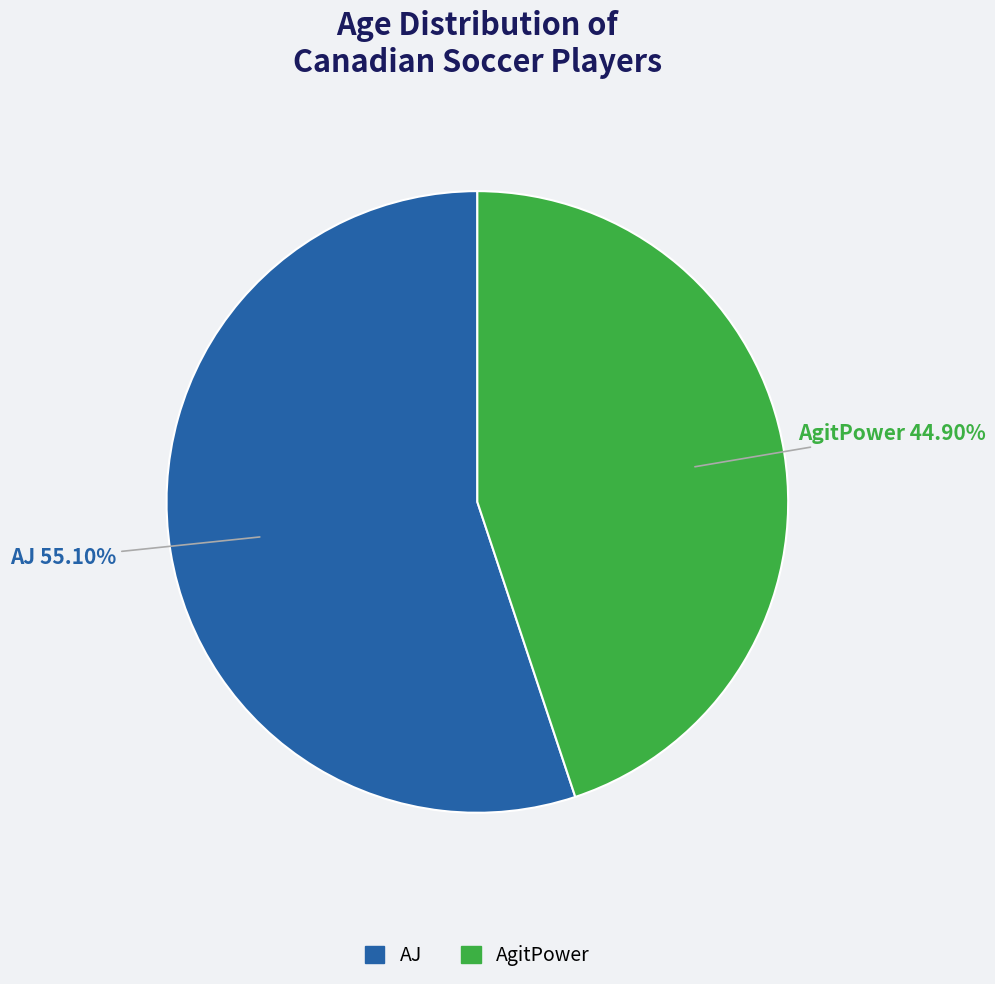

Which slice is the smallest?

AgitPower